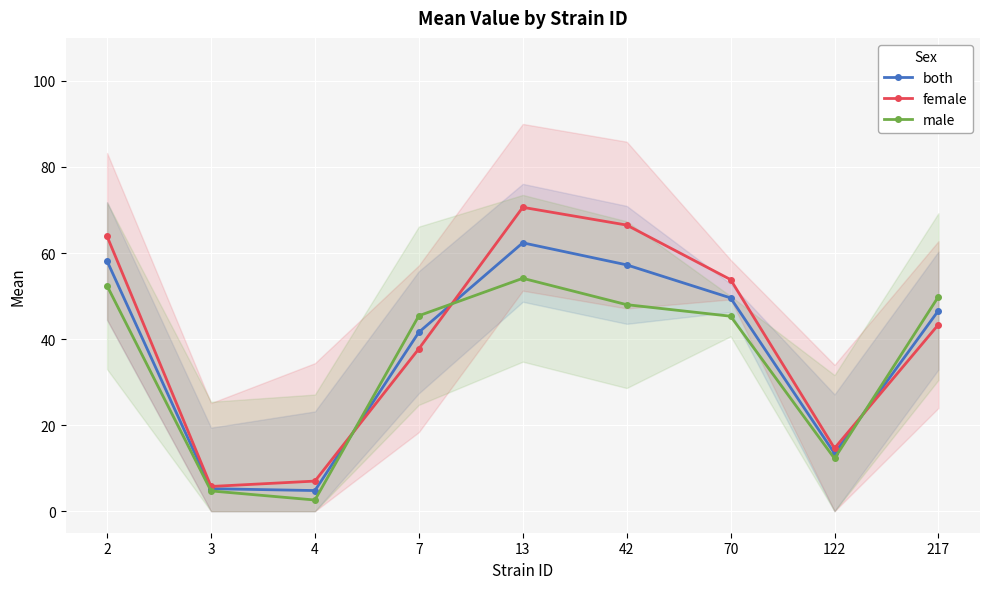

In male, how many points are lower than both neighbors (excluding endpoints)?

2